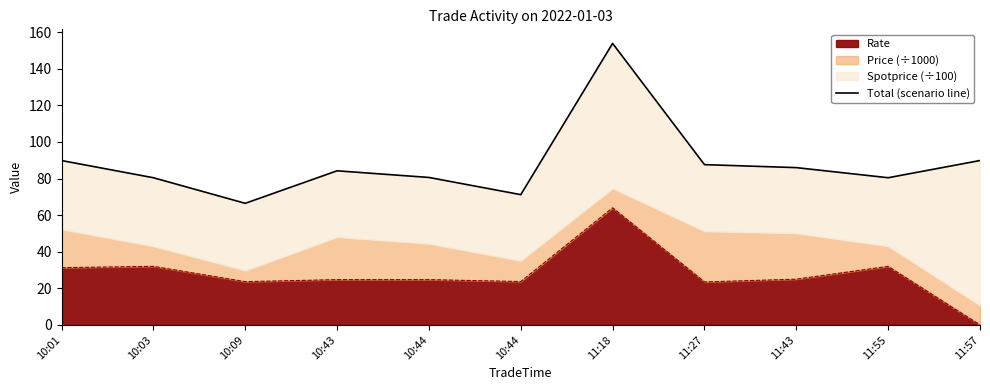

What is the maximum value shown in the chart?

153.8